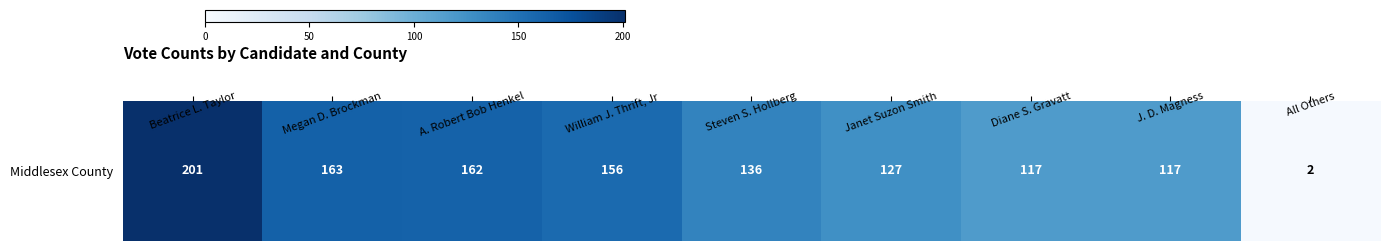

What is the difference between the second highest and minimum values?

161